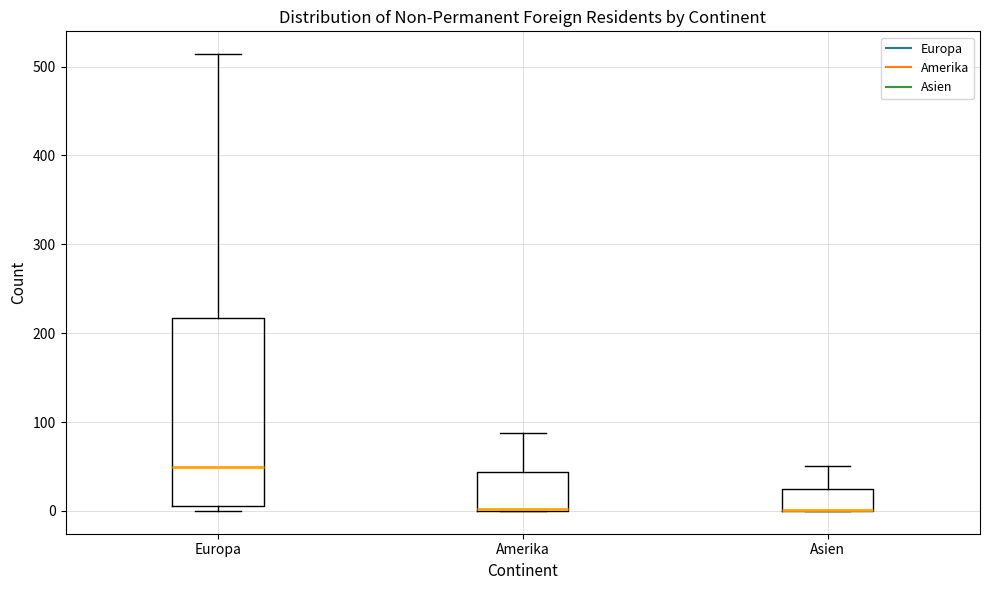

Reading left to right, read every box against the y-axis: the position of its median line, the range the box covers, and the ends of its whiskers. The values are not printed on the chart, so give them approximately, as read against the axis.

Europa: median 50, box 10 to 220, whiskers 0 to 510
Amerika: median 0 (drawn on the box's lower edge), box 0 to 40, whiskers 0 to 90
Asien: median 0 (drawn on the box's lower edge), box 0 to 30, whiskers 0 to 50